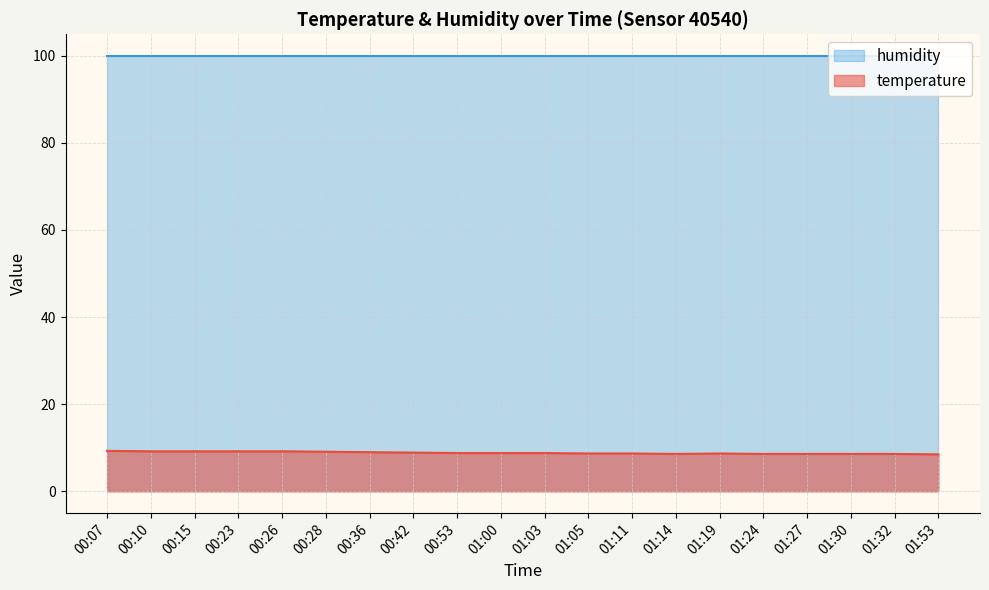

The value at 00:26 is 2.3. True or false?

False